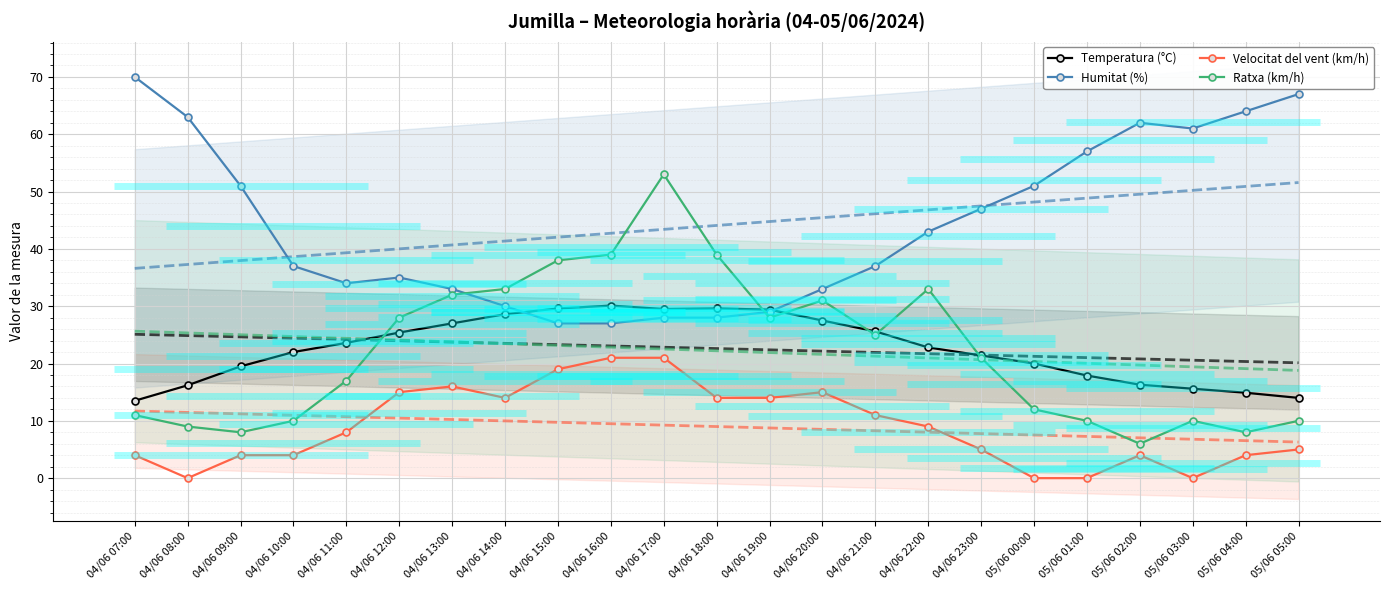

The value of Velocitat del vent (km/h) at 05/06 01:00 is -8.9. True or false?

False